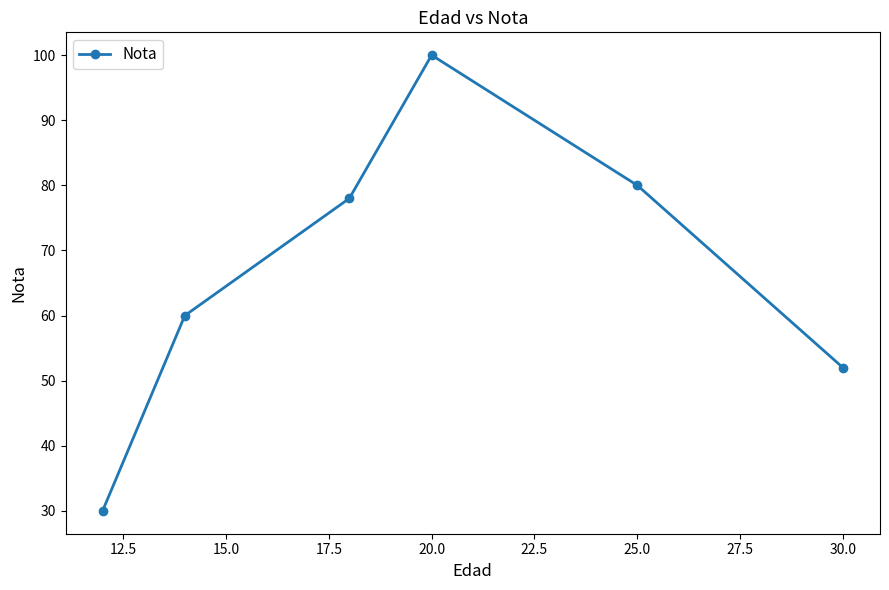

True or false: the data has more than 2 interior local peaks.

False